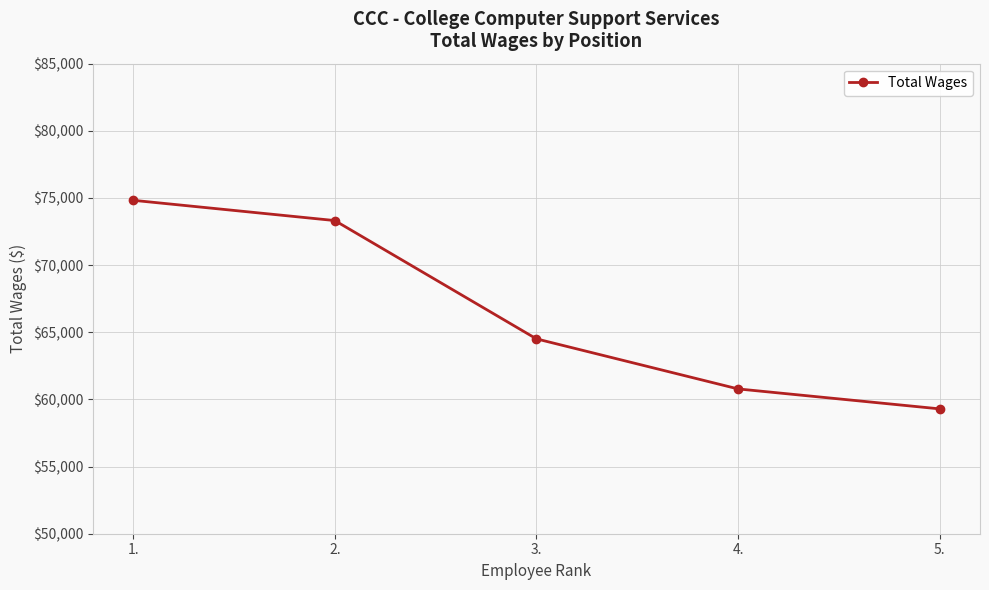

How many values are below 64509?

2